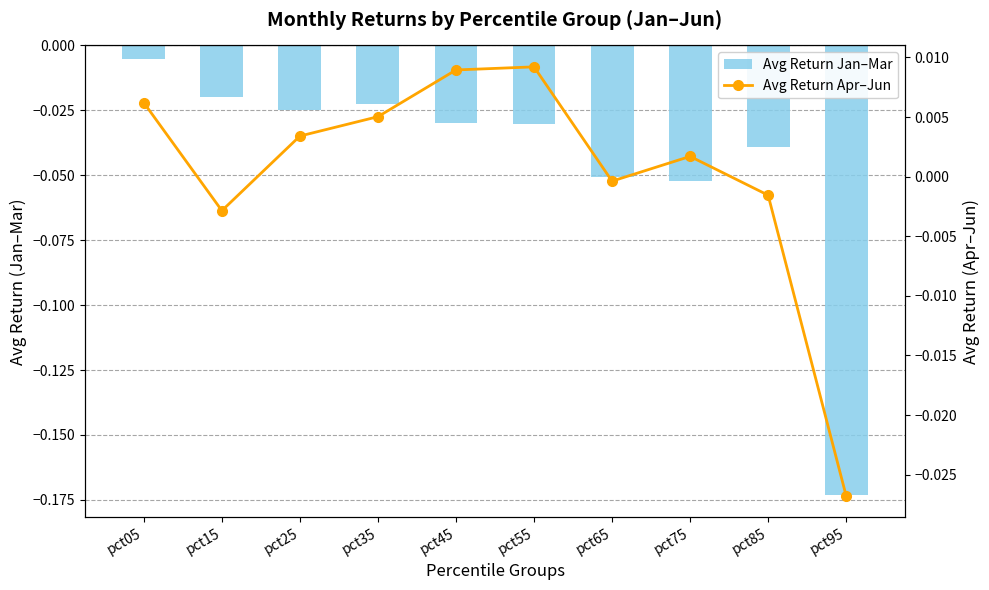

The value of Avg Return Jan–Mar at pct75 is -0.1. True or false?

True